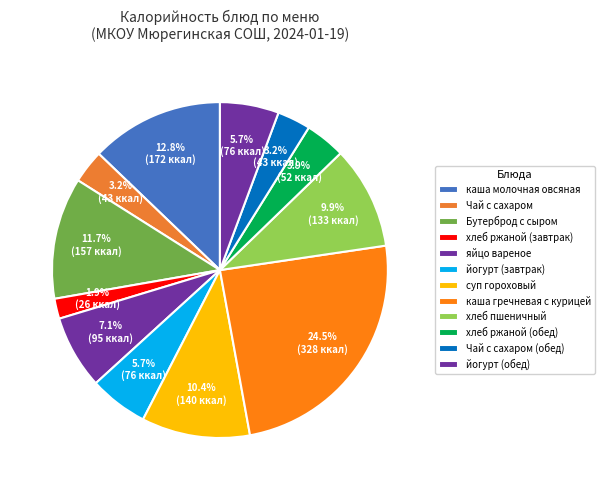

Count the number of slices in the pie.

12